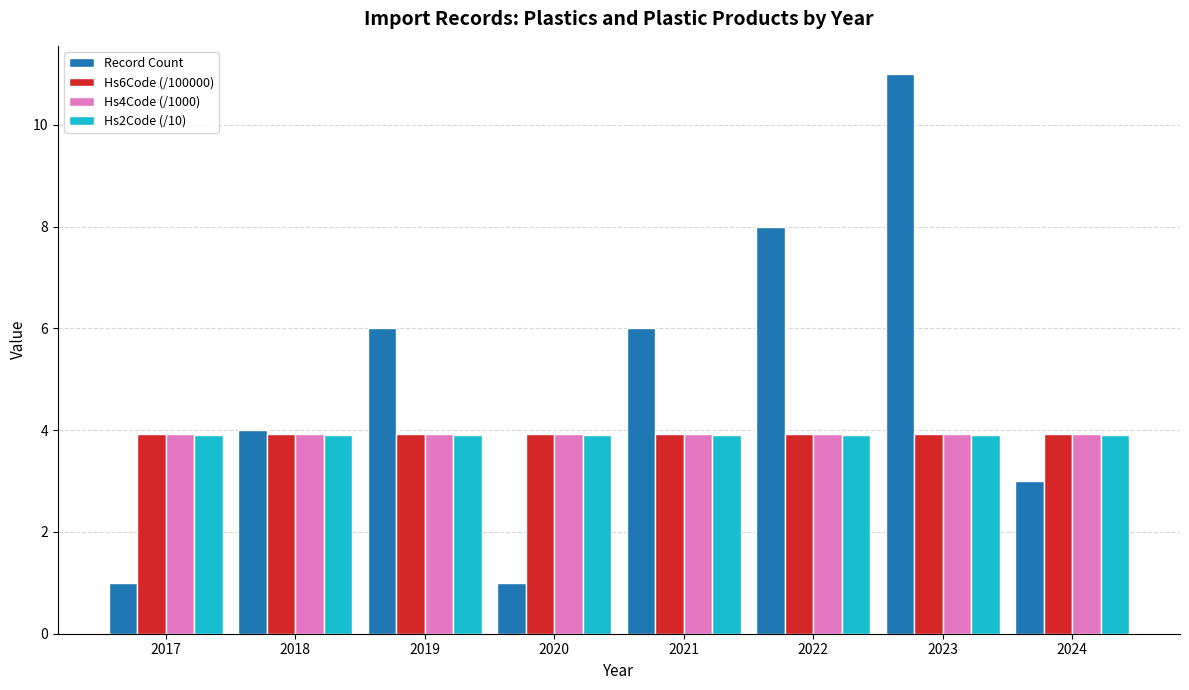

The Hs2Code (/10) series shows 3.9 at 2017. True or false?

True